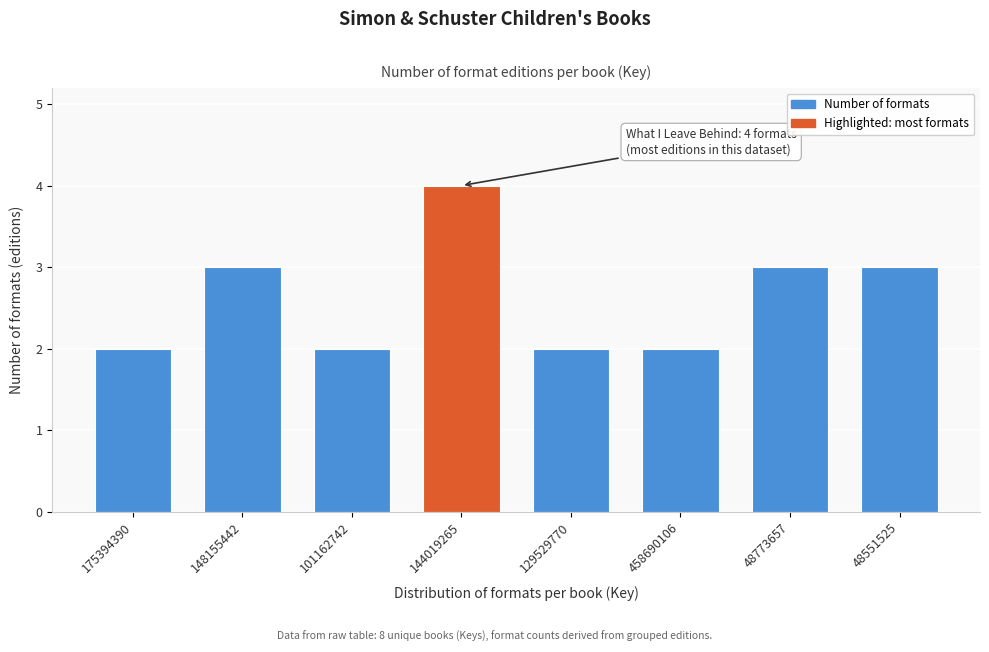

Reading left to right, transcribe all the data shown in this chart.

175394390=2	148155442=3	101162742=2	144019265=4	129529770=2	458690106=2	48773657=3	48551525=3